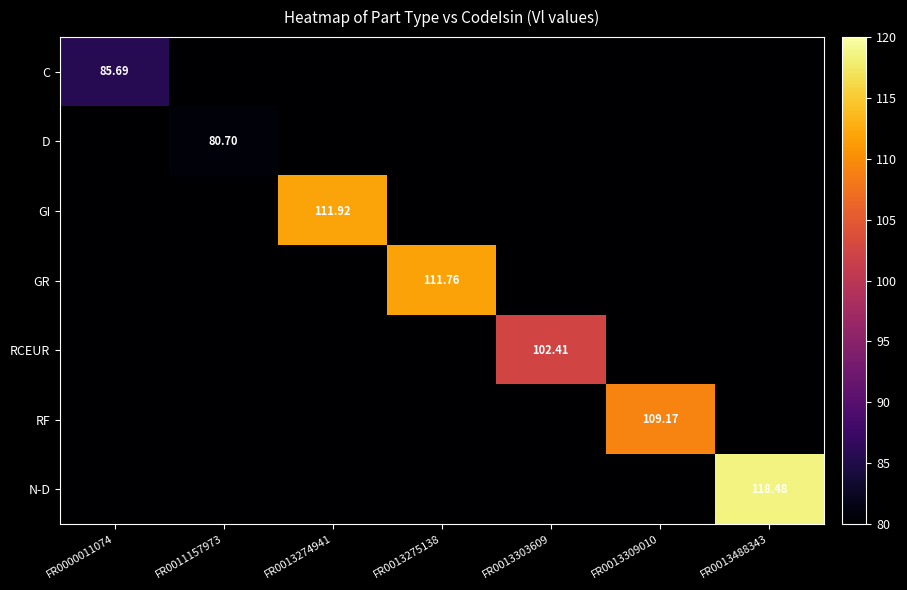

Which series changed the most between FR0011157973 and FR0013309010?

RF